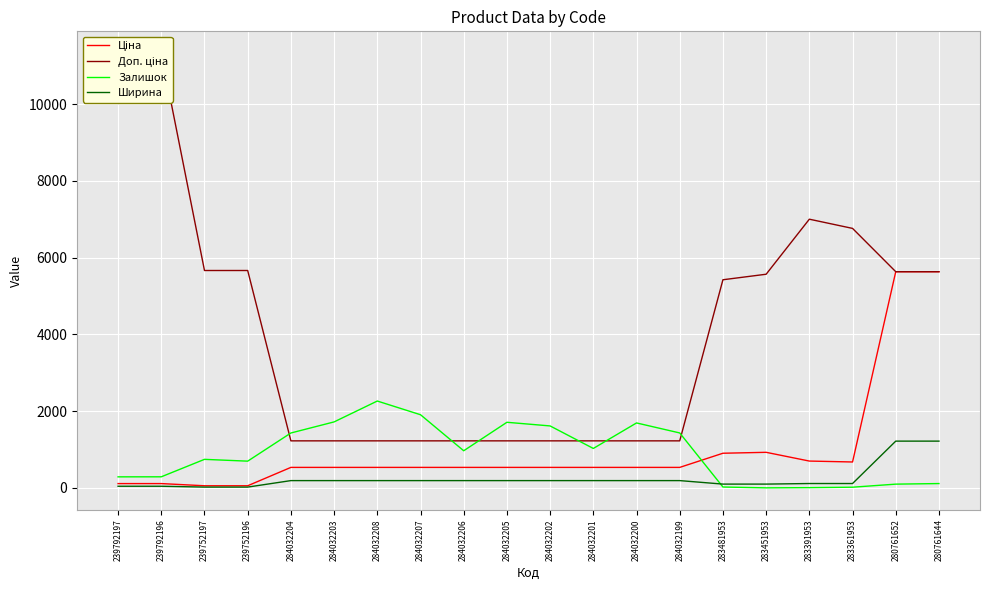

Does the chart display data point markers on the line(s)?

No